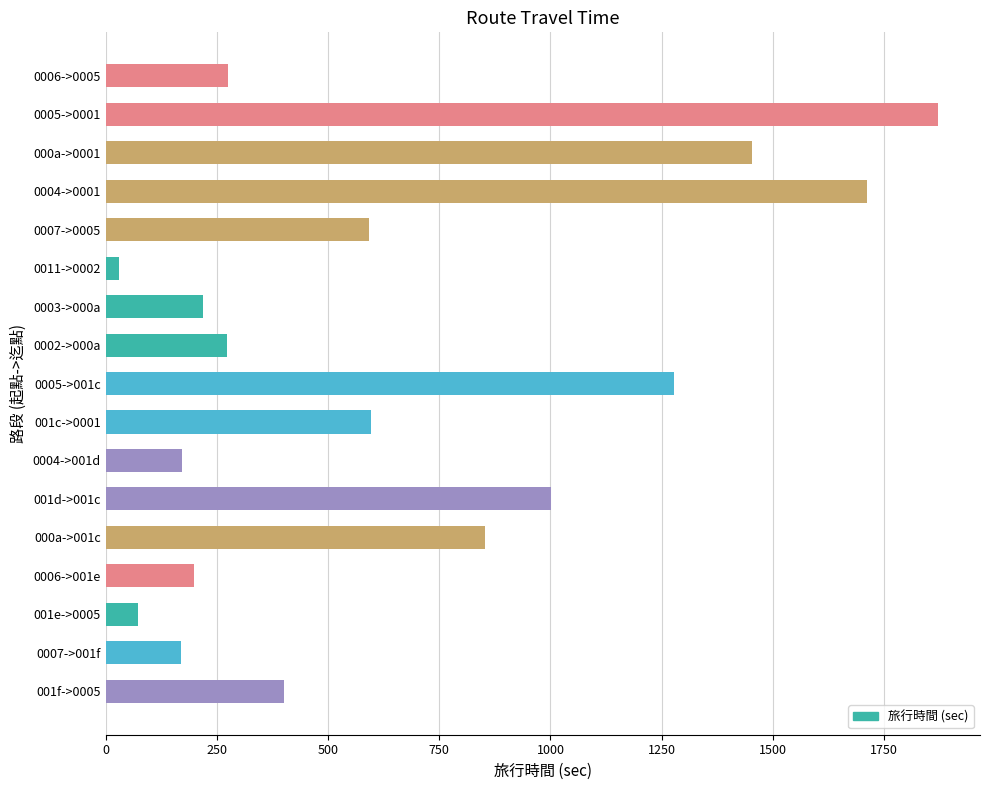

Which category has the lowest value across all series?

0011->0002